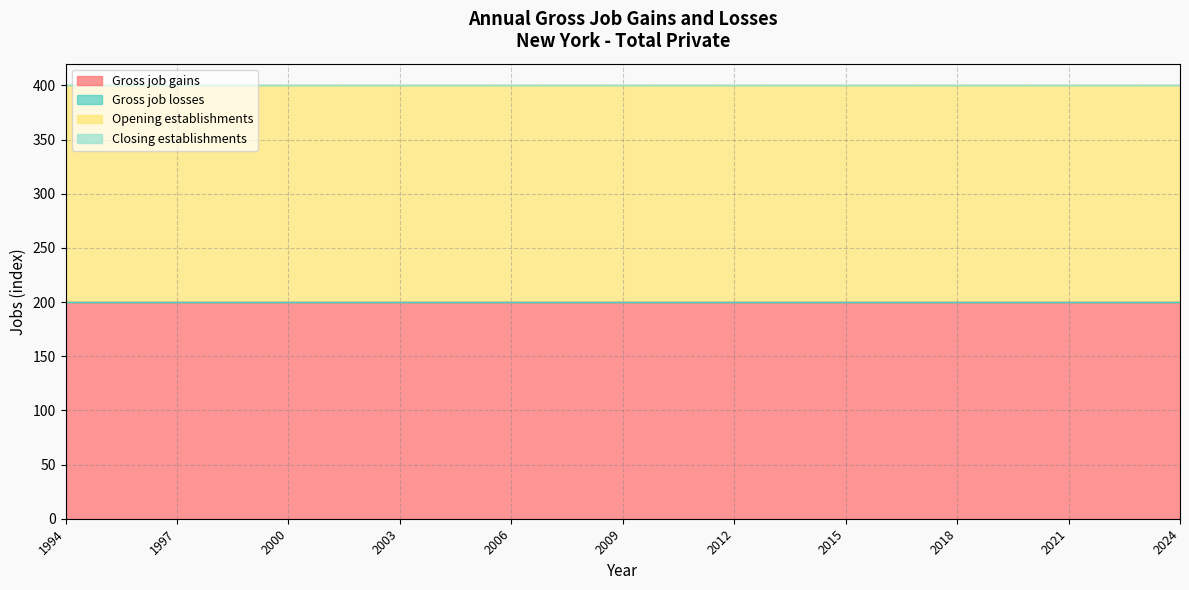

True or false: Gross job gains has a value of 85 at 2003.

False